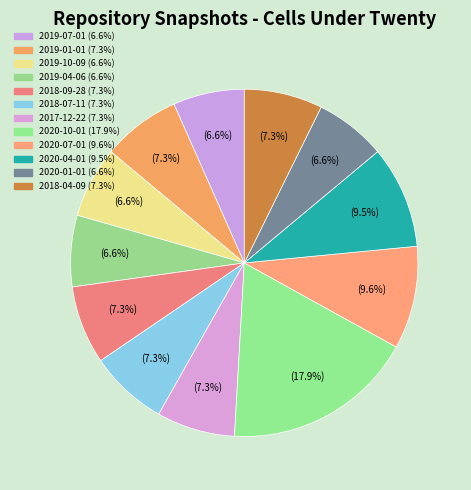

Approximately how many times larger is the value at 2020-07-01 compared to 2019-01-01?

1.3